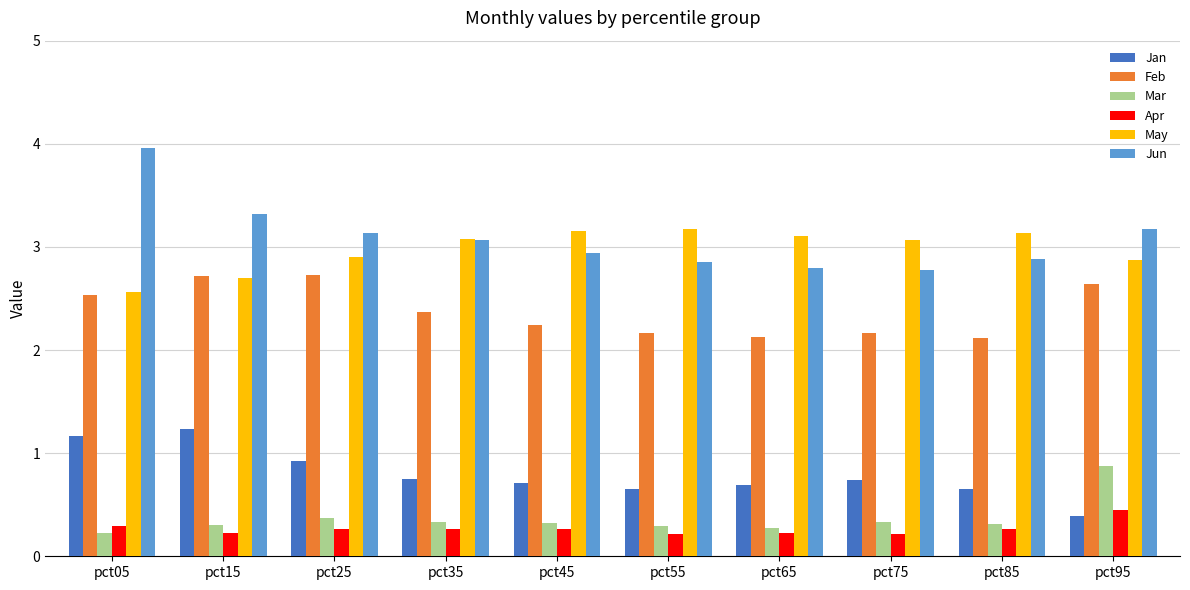

What is the total value across all series at pct25?

10.3